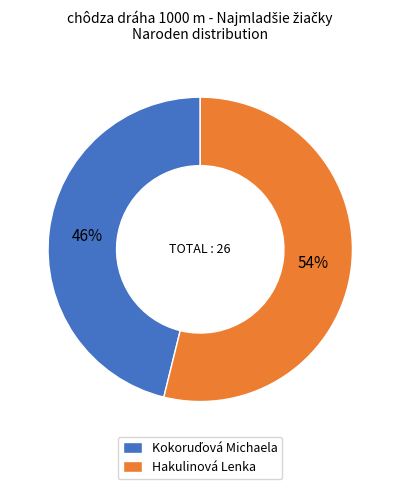

To the nearest percent, what is the difference between the largest and smallest slice percentages?

8%